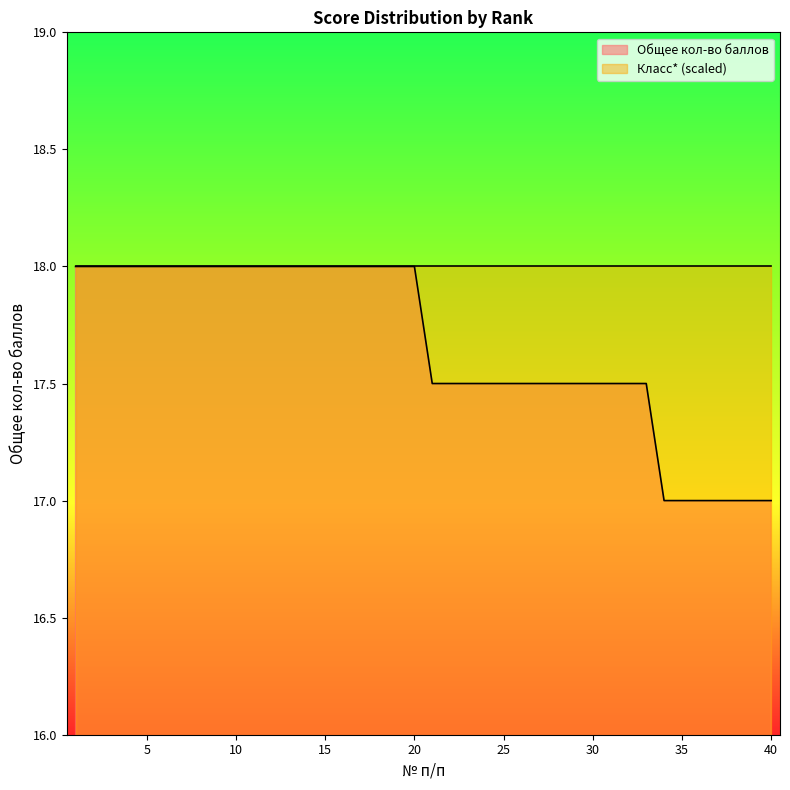

True or false: the data shows 18.0 at 1.

True